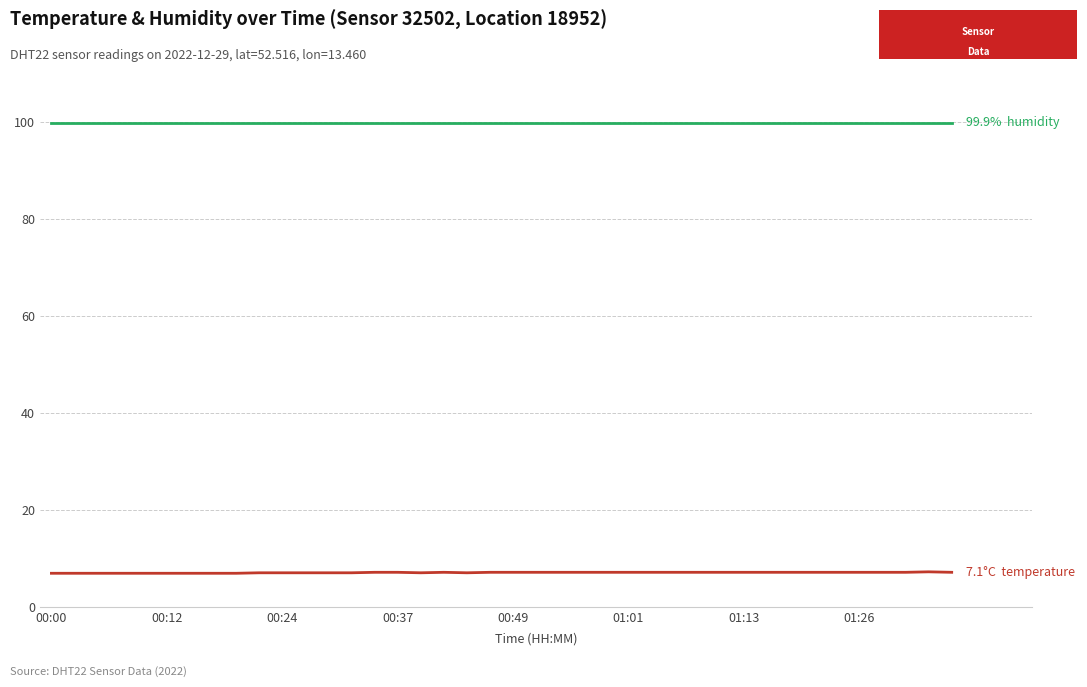

What is the maximum value shown in the chart?

99.9